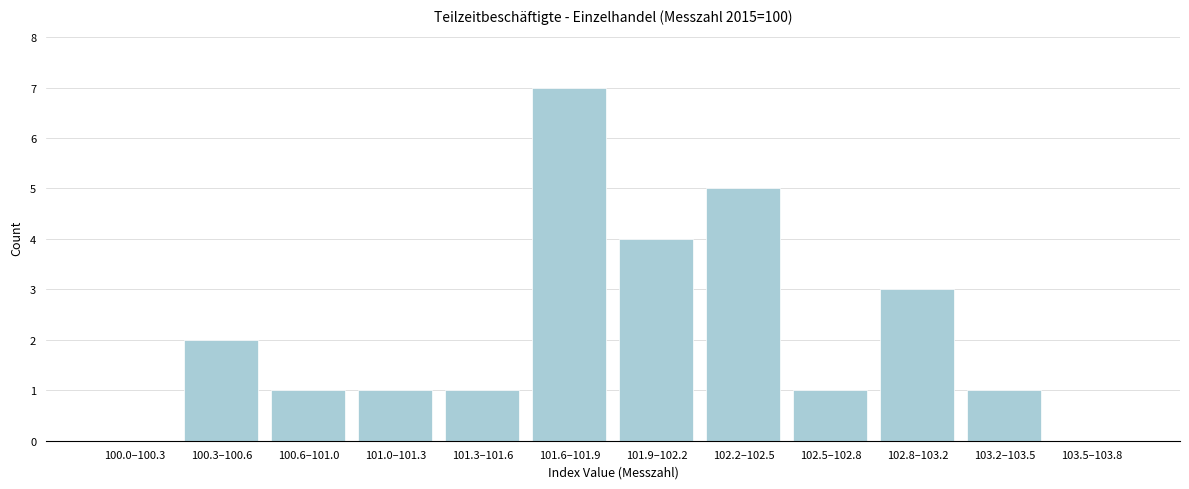

Reading left to right, list all the values displayed in this chart.

100.0–100.3=0	100.3–100.6=2	100.6–101.0=1	101.0–101.3=1	101.3–101.6=1	101.6–101.9=7	101.9–102.2=4	102.2–102.5=5	102.5–102.8=1	102.8–103.2=3	103.2–103.5=1	103.5–103.8=0